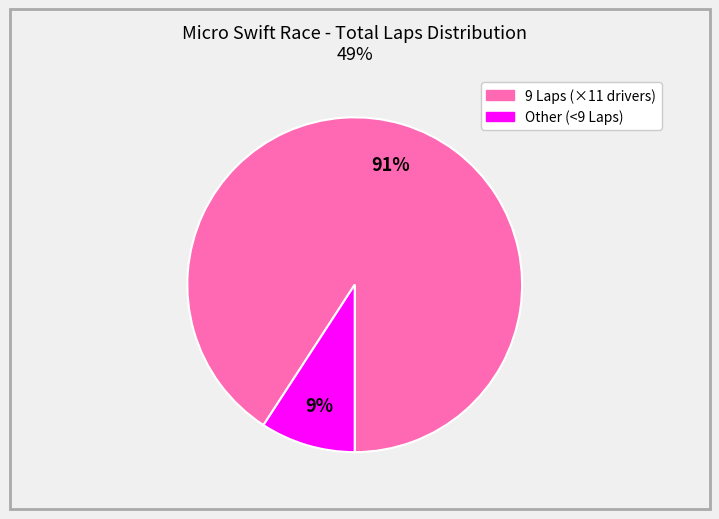

Is there any slice that represents more than half of the pie?

Yes